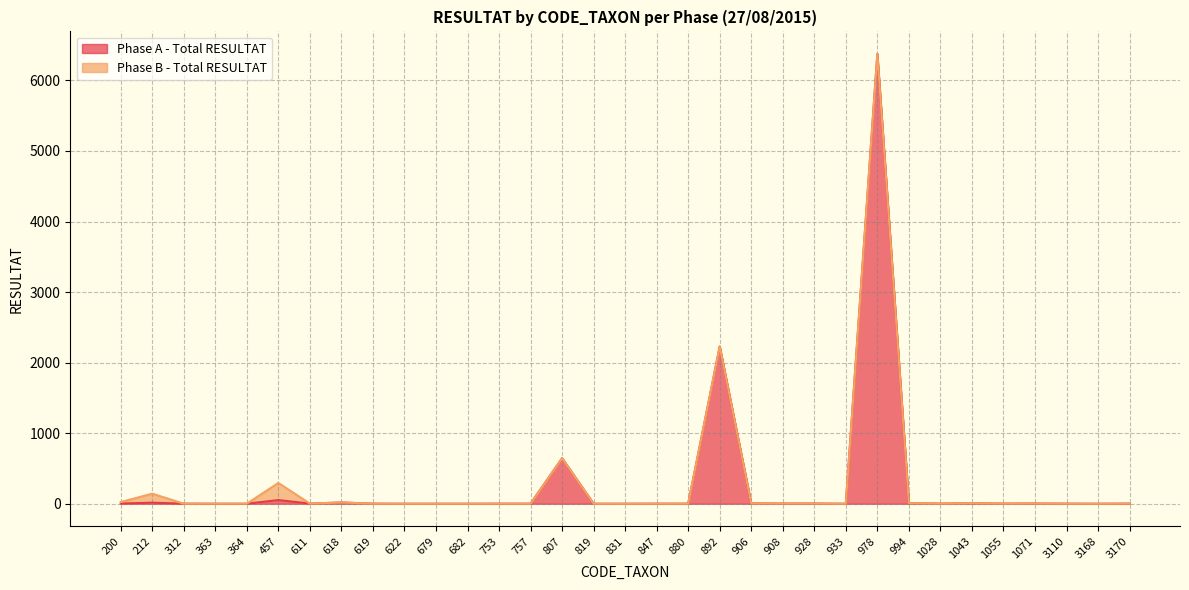

List the labels in order of value, smallest first.

363, 364, 622, 679, 682, 819, 831, 933, 3168, 312, 619, 753, 757, 847, 880, 3110, 611, 1028, 1055, 3170, 200, 908, 928, 1071, 906, 1043, 994, 212, 618, 457, 807, 892, 978